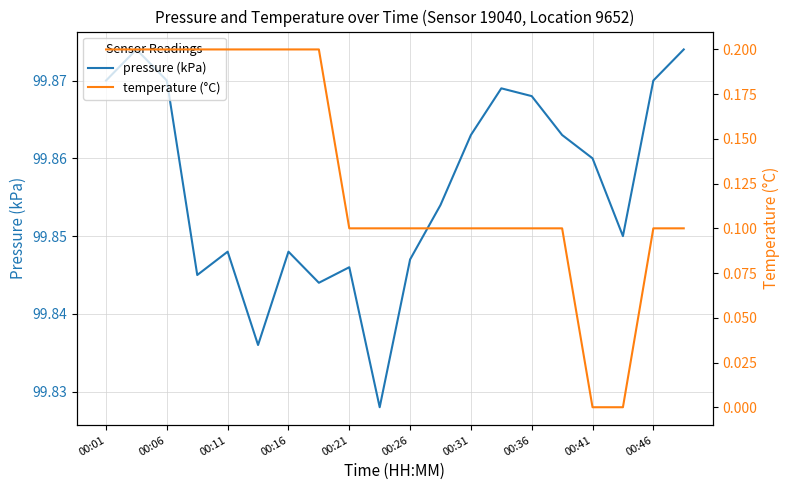

What is the value of the pressure (kPa) point at the 5th from the left?

99.8